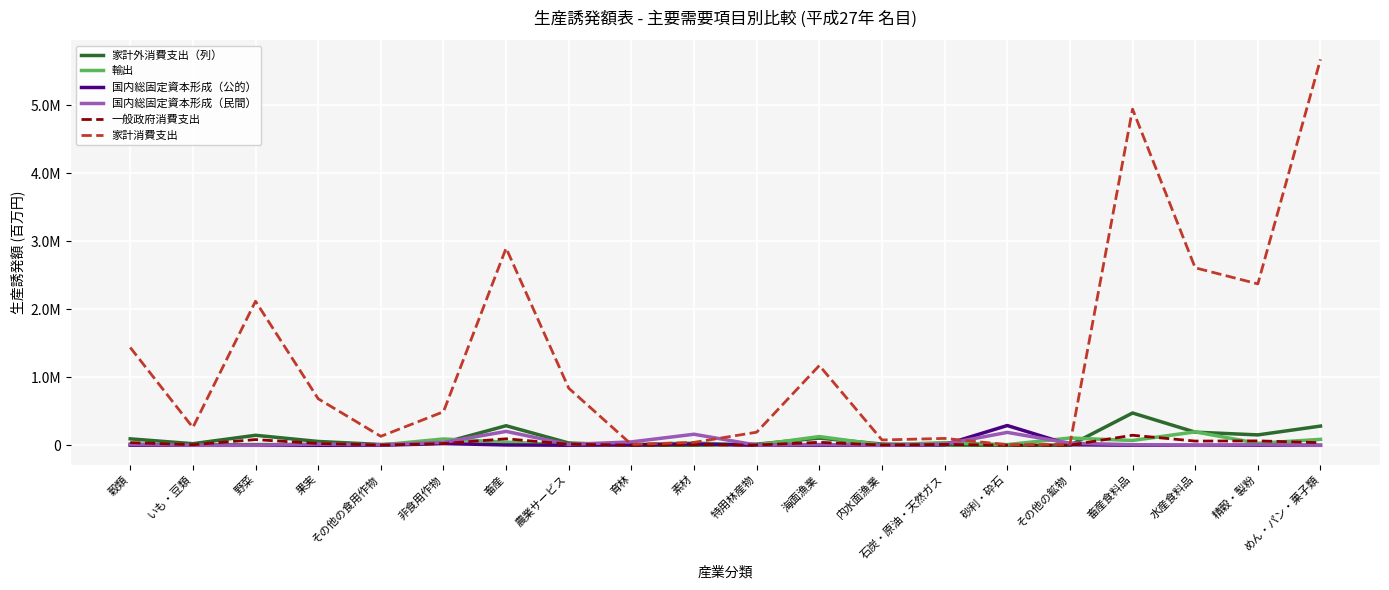

True or false: 家計消費支出 has more than 0 interior local peaks.

True